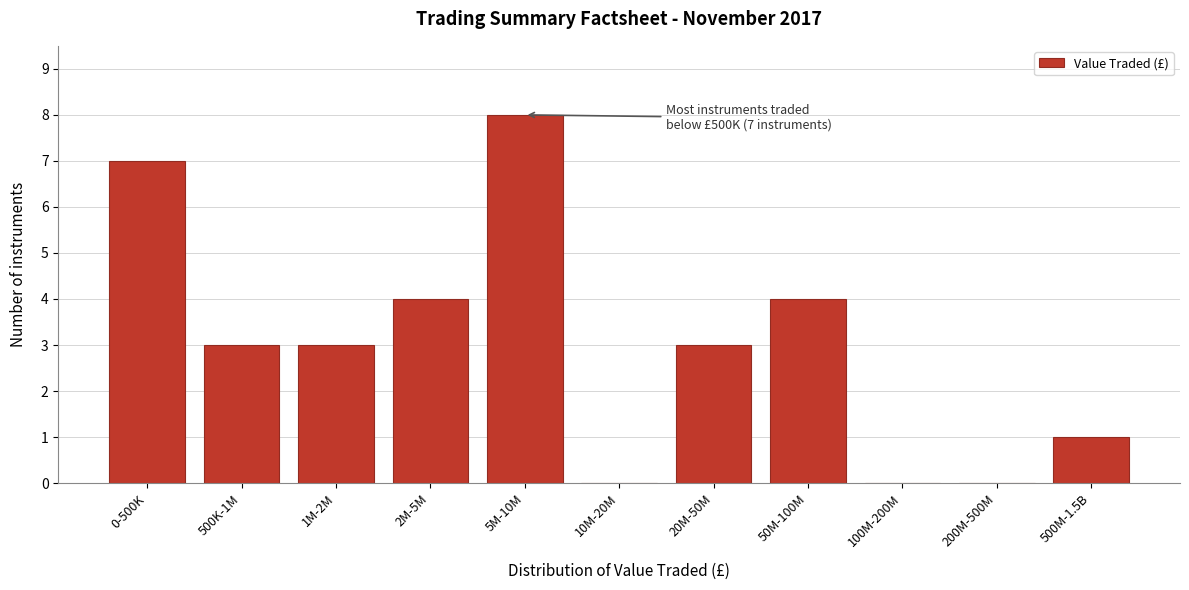

Reading left to right, transcribe all the data shown in this chart.

0-500K=7	500K-1M=3	1M-2M=3	2M-5M=4	5M-10M=8	10M-20M=0	20M-50M=3	50M-100M=4	100M-200M=0	200M-500M=0	500M-1.5B=1